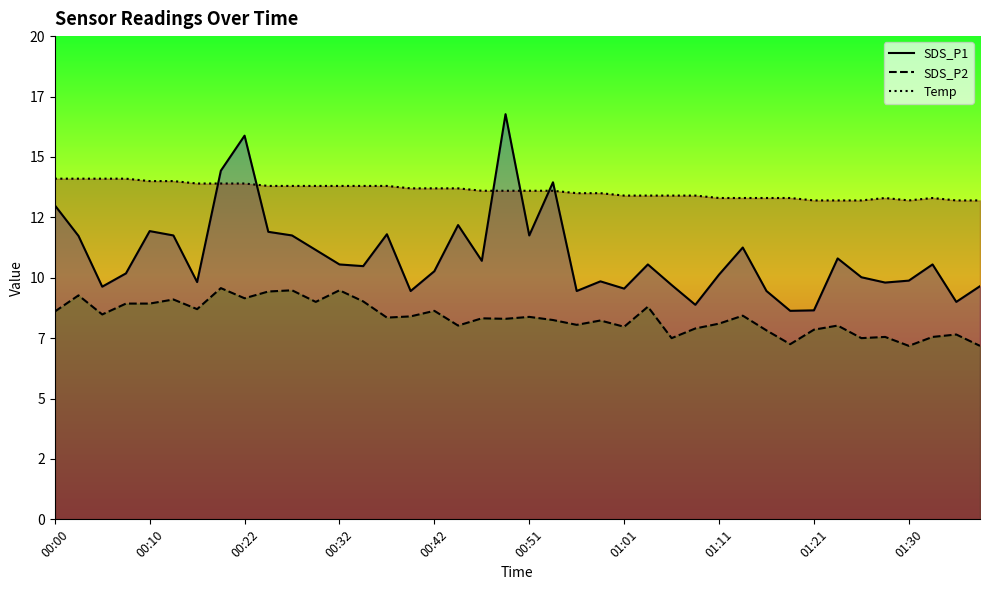

Reading left to right, transcribe all the data shown in this chart.

SDS_P1: 13.0	11.7	9.6	10.2	11.9	11.8	9.8	14.4	15.9	11.9	11.8	11.2	10.6	10.5	11.8	9.4	10.3	12.2	10.7	16.8	11.8	13.9	9.4	9.8	9.6	10.6	9.7	8.9	10.1	11.2	9.4	8.6	8.7	10.8	10.0	9.8	9.9	10.6	9.0	9.7
SDS_P2: 8.6	9.3	8.5	8.9	8.9	9.1	8.7	9.6	9.2	9.4	9.5	9.0	9.5	9.0	8.3	8.4	8.6	8.0	8.3	8.3	8.4	8.2	8.1	8.2	8.0	8.8	7.5	7.9	8.1	8.4	7.8	7.2	7.8	8.0	7.5	7.5	7.2	7.5	7.7	7.2
Temp: 14.1	14.1	14.1	14.1	14.0	14.0	13.9	13.9	13.9	13.8	13.8	13.8	13.8	13.8	13.8	13.7	13.7	13.7	13.6	13.6	13.6	13.6	13.5	13.5	13.4	13.4	13.4	13.4	13.3	13.3	13.3	13.3	13.2	13.2	13.2	13.3	13.2	13.3	13.2	13.2